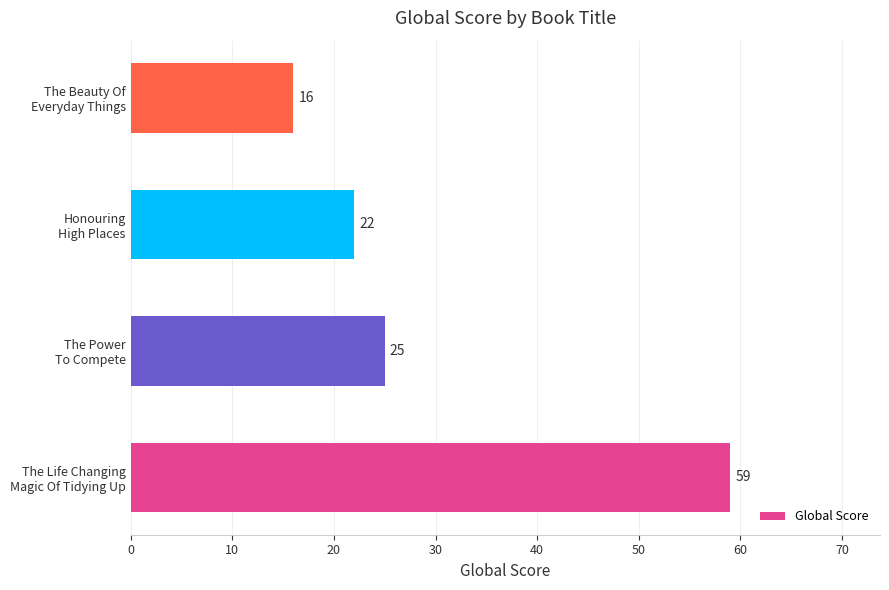

Reading top to bottom, transcribe all the data shown in this chart.

16	22	25	59